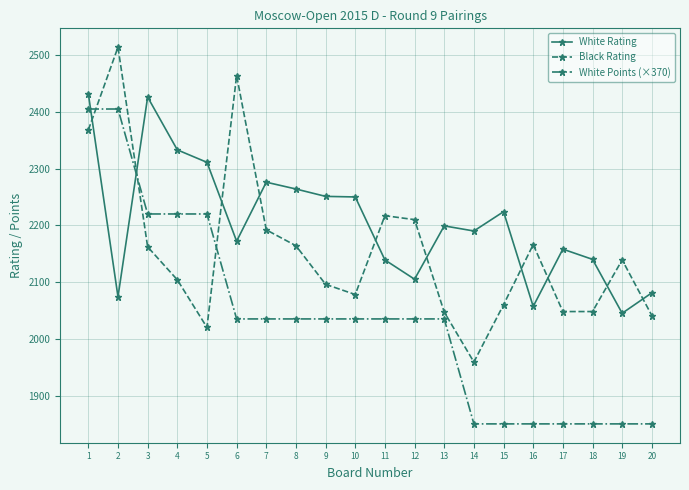

What is the minimum value shown in the chart?

1850